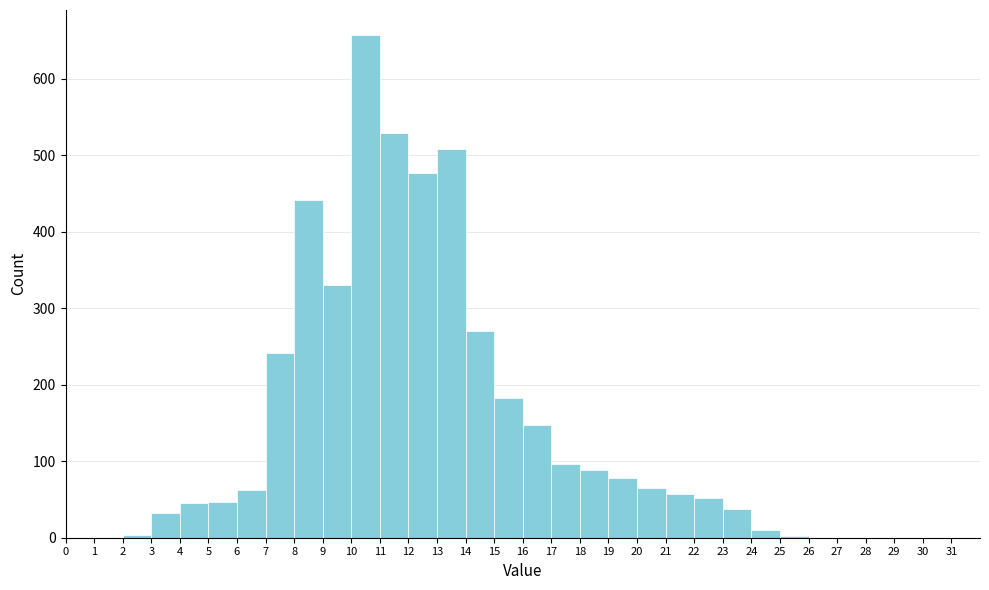

How tall is the bar that spans 19 to 20 on the x-axis? The values are not printed on the chart, so give them approximately, as read against the axis.

80